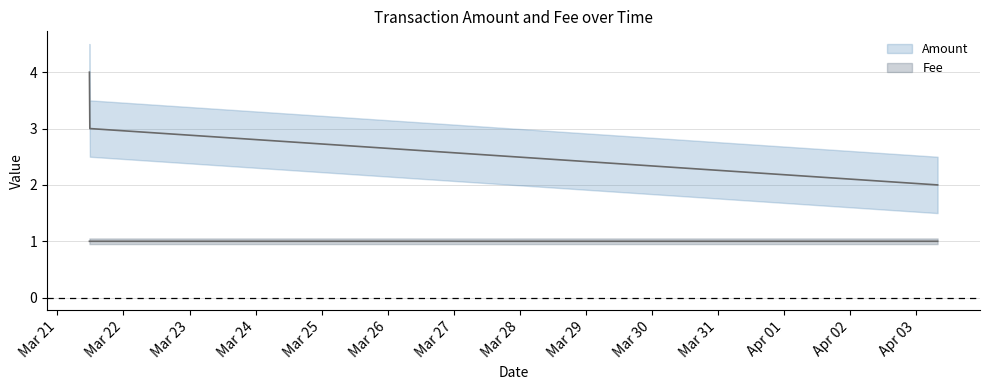

Read the Amount value at 2017-03-21 11:38:03.

4.0